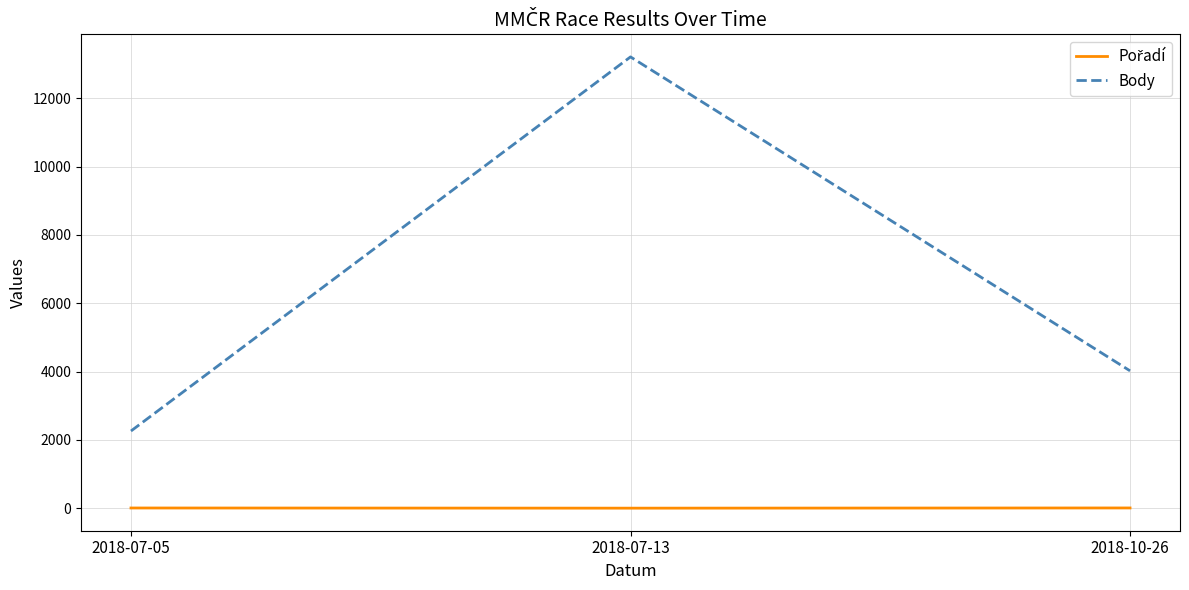

The Body series shows 1326 at 2018-07-05. True or false?

False